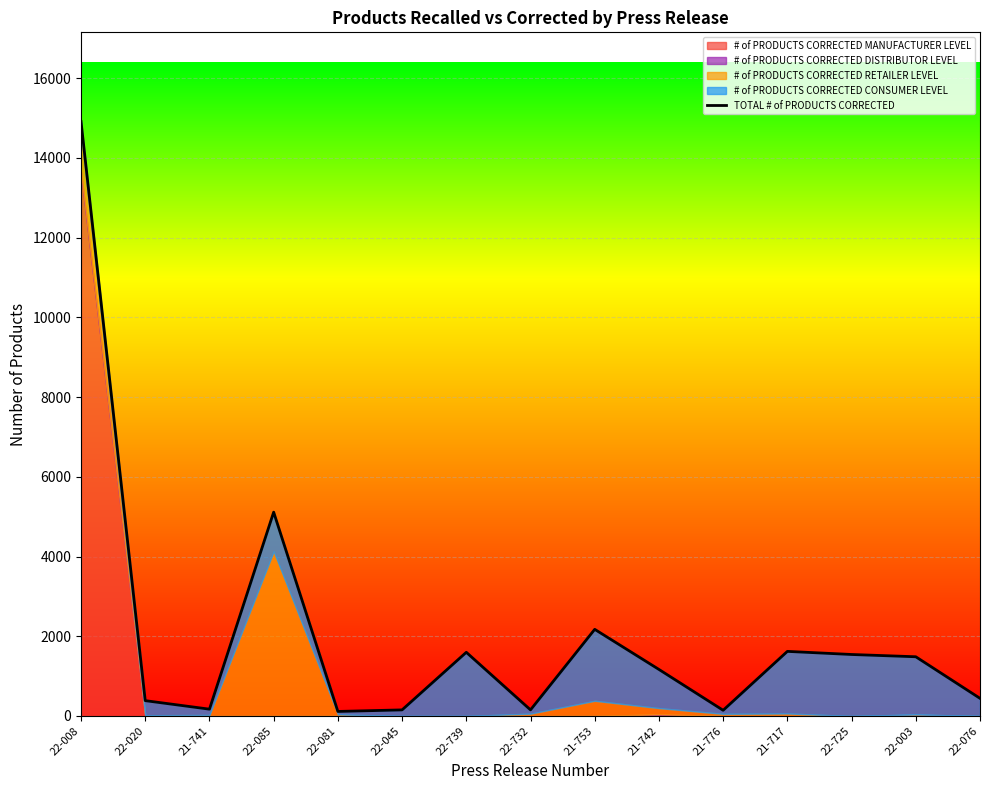

At which category does the chart reach its peak across all series?

22-008